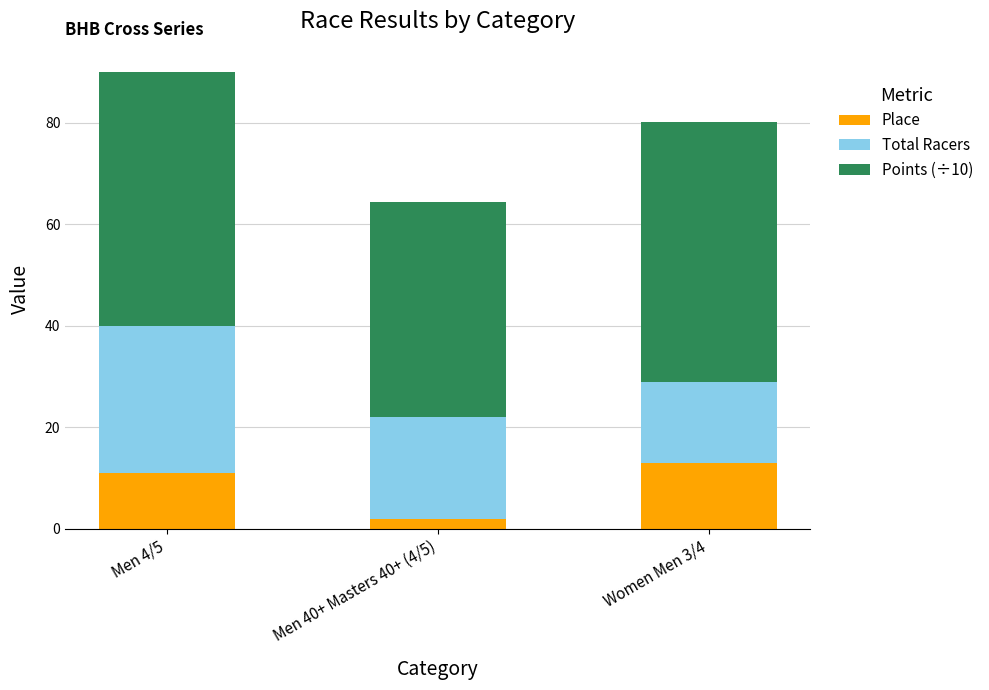

At which category is the sum across all series the highest?

Men 4/5